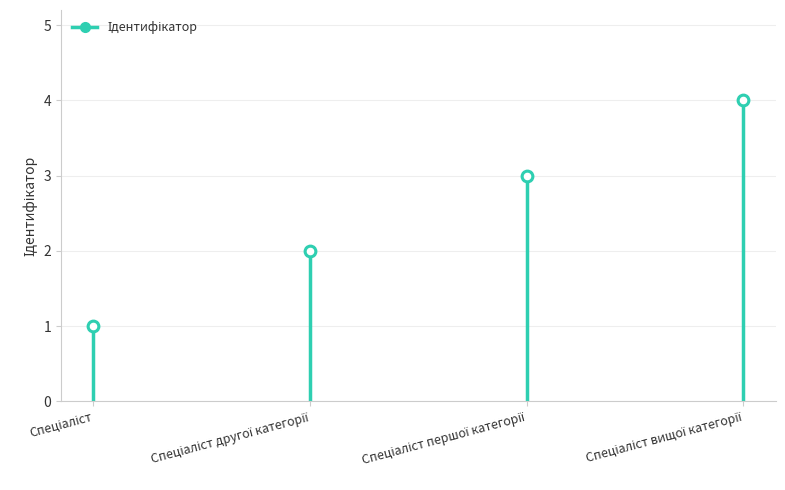

What is the change in value from Спеціаліст другої категорії to Спеціаліст вищої категорії?

+2